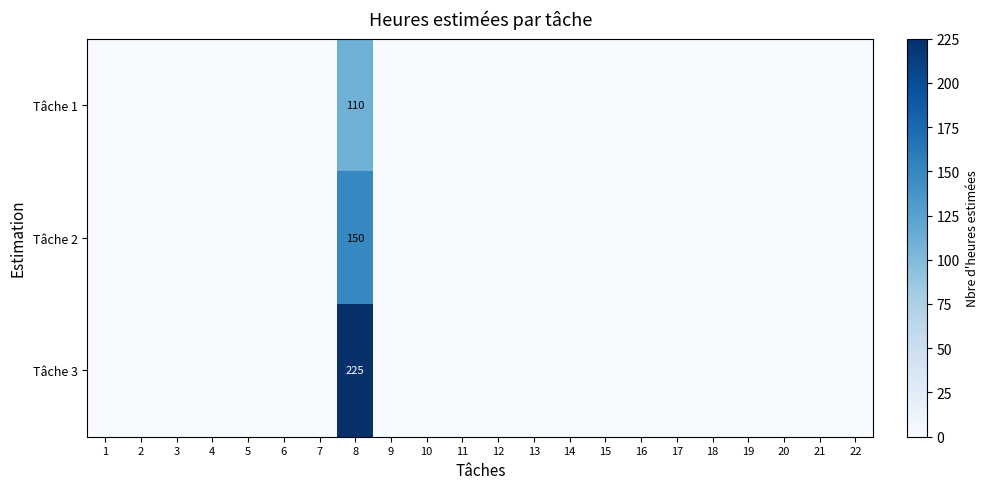

Where is Tâche 3 nearest to the value 112?

1